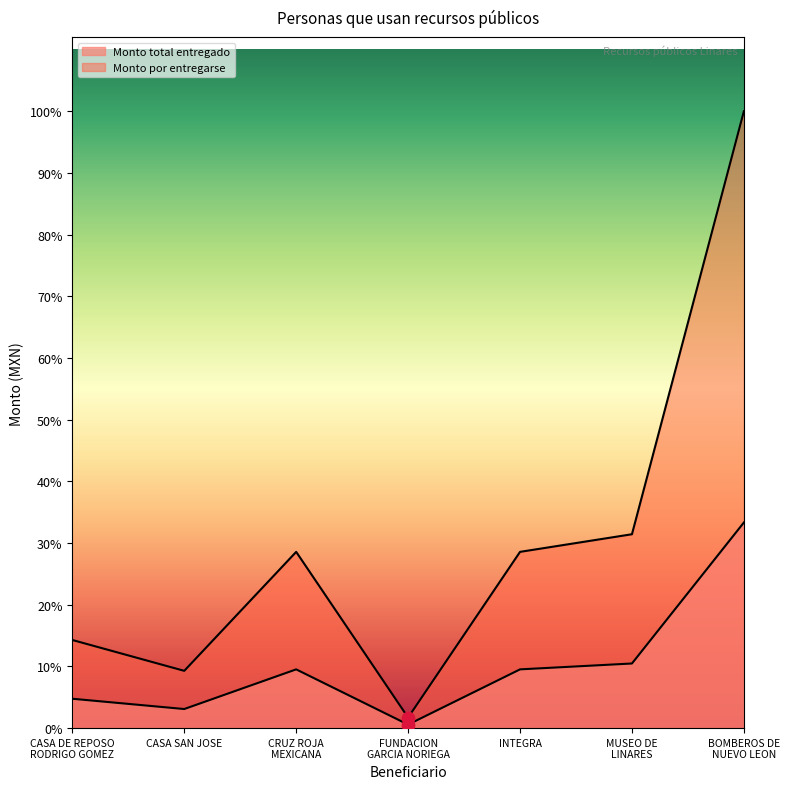

Which series has the largest total across all categories?

Monto por entregarse